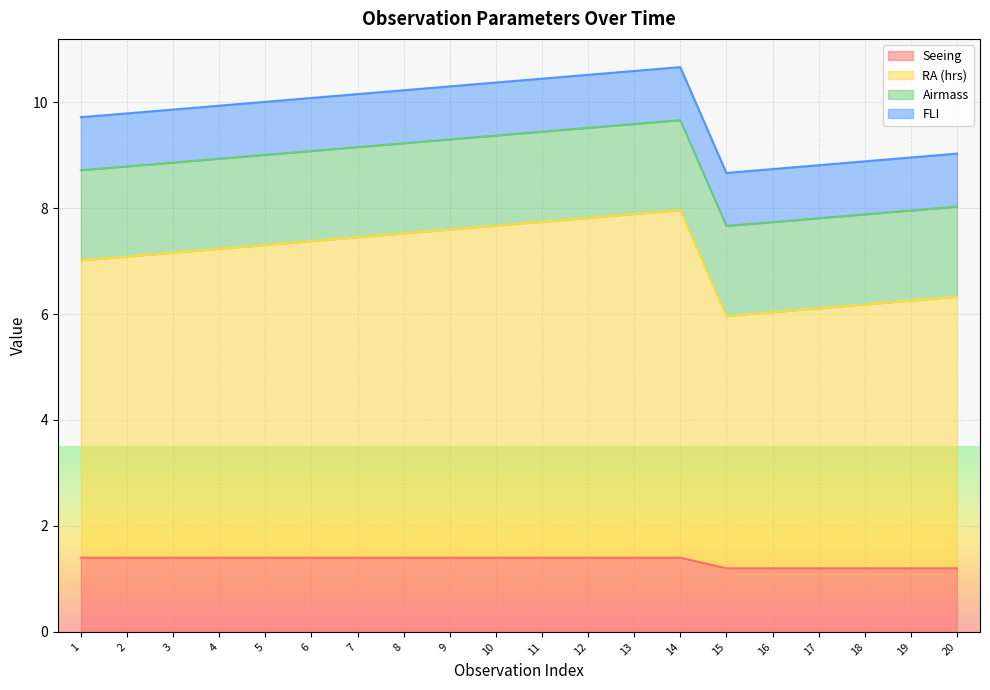

True or false: Seeing and RA (hrs) intersect in this chart.

False